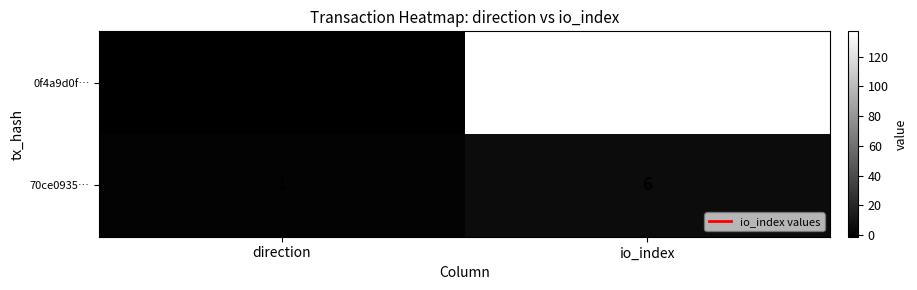

Reading left to right, extract all data points from this chart.

0f4a9d0f…: direction=-1	io_index=137
70ce0935…: direction=1	io_index=6